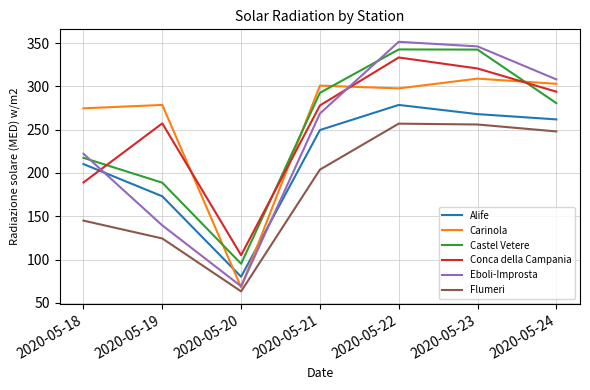

Does the chart have visible grid lines?

Yes